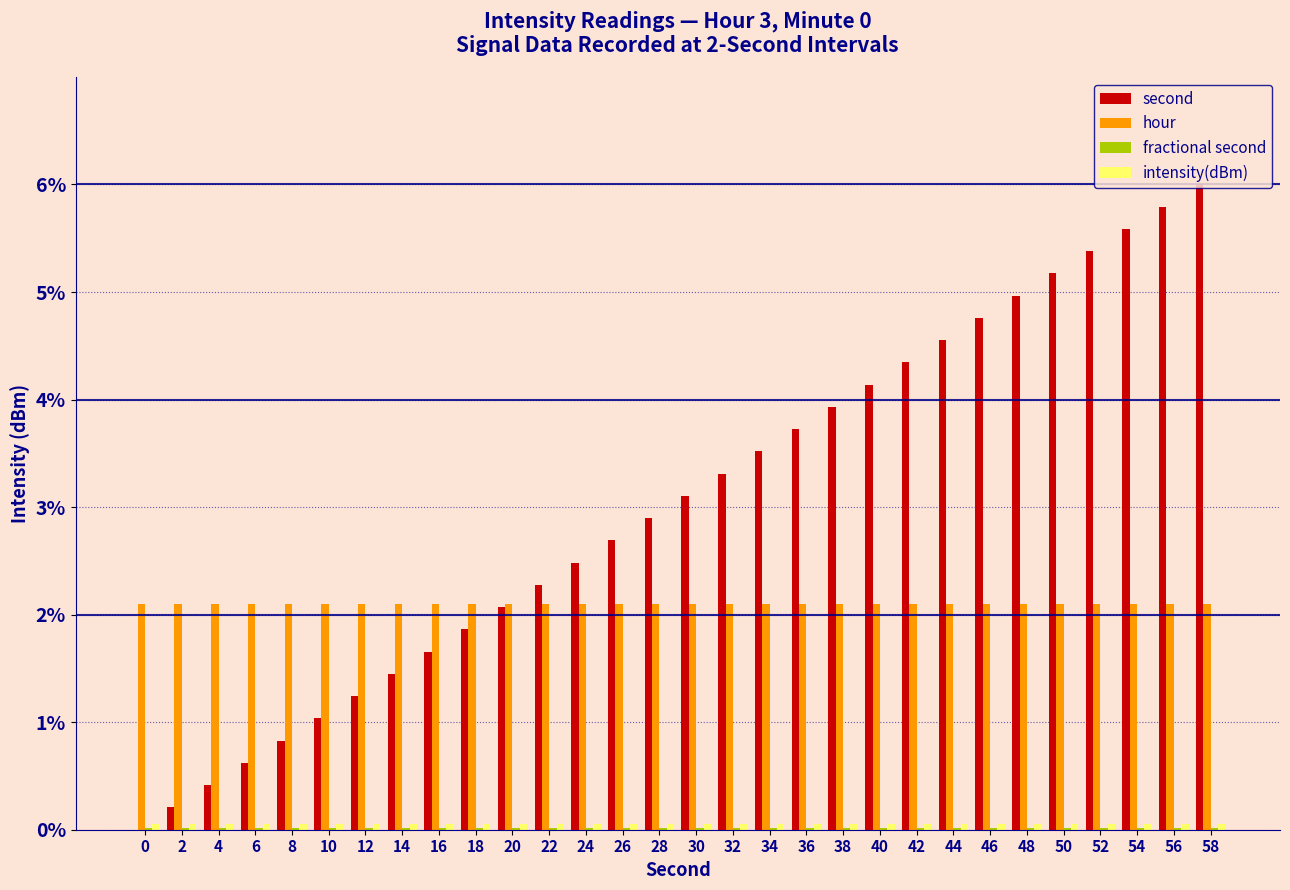

The second series shows 7.6 at 44. True or false?

False